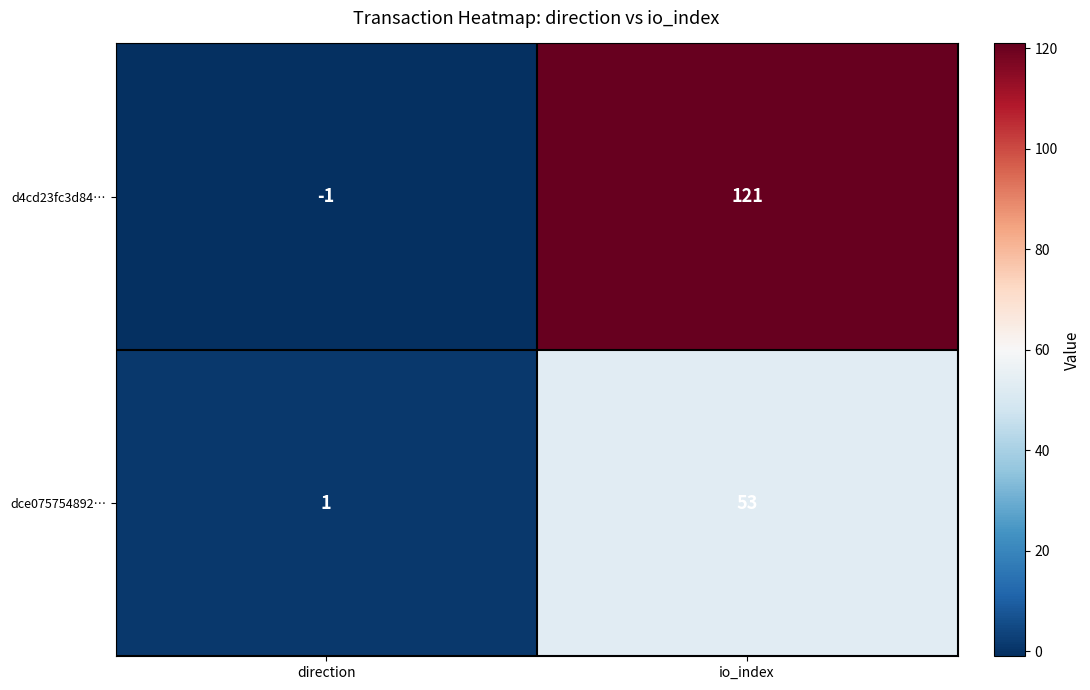

How many positive values does the d4cd23fc3d84… series have?

1